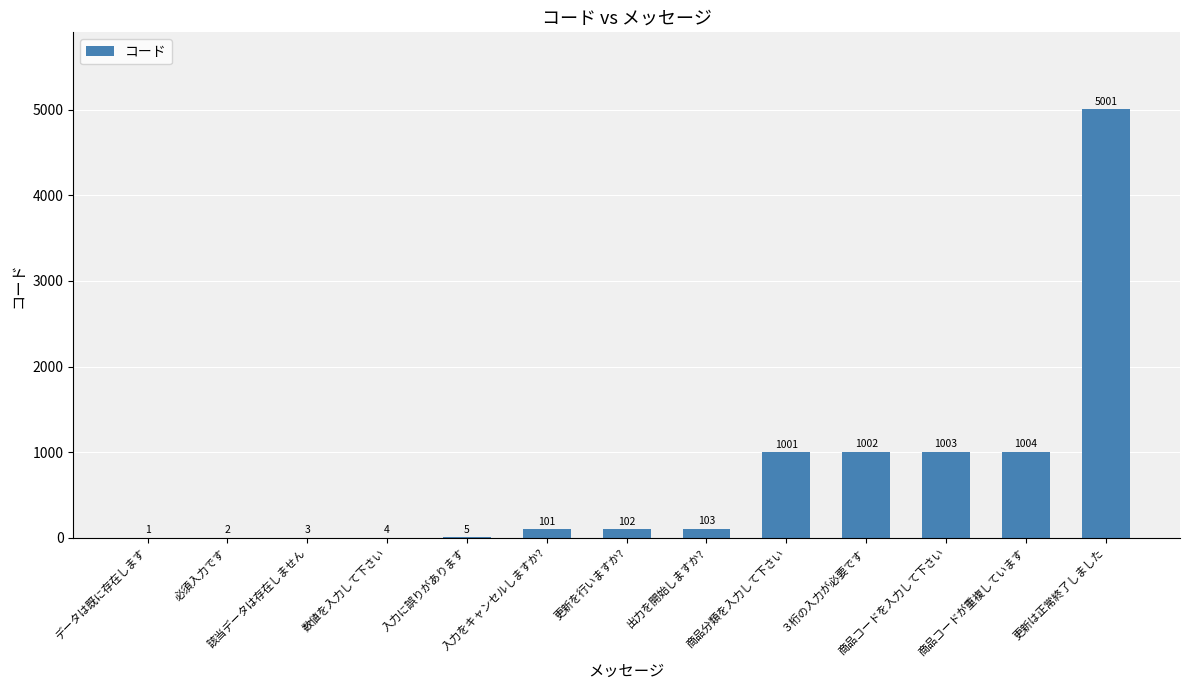

What is the sum of all values?

9332